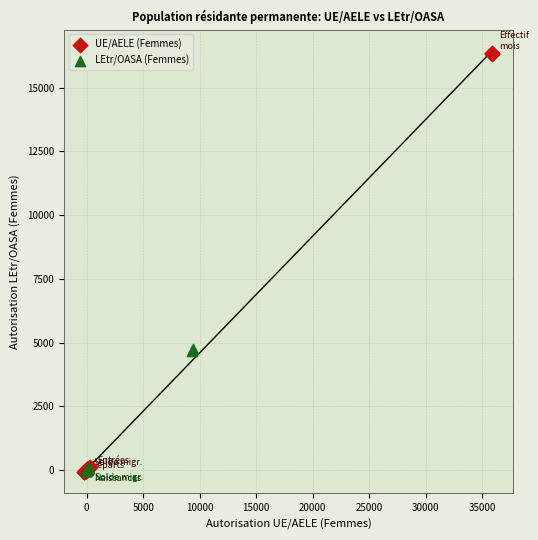

What are all the series names shown in the legend?

UE/AELE (Femmes), LEtr/OASA (Femmes)